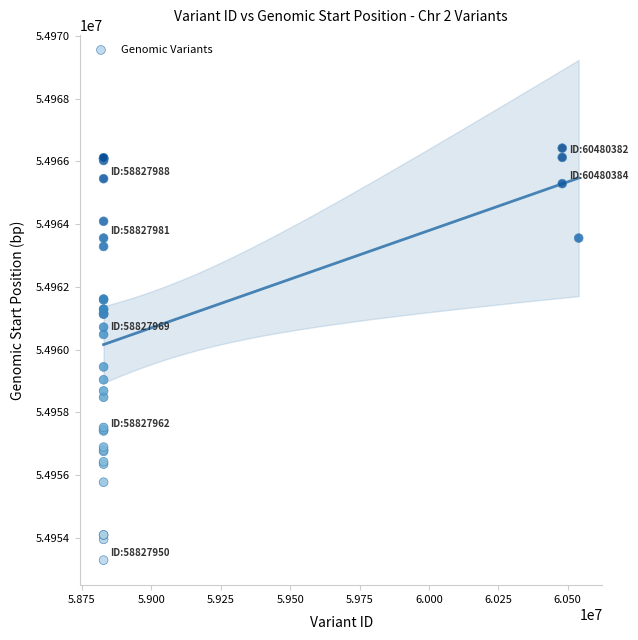

What Y value in the scatter plot is closest to 54959857?

54959451